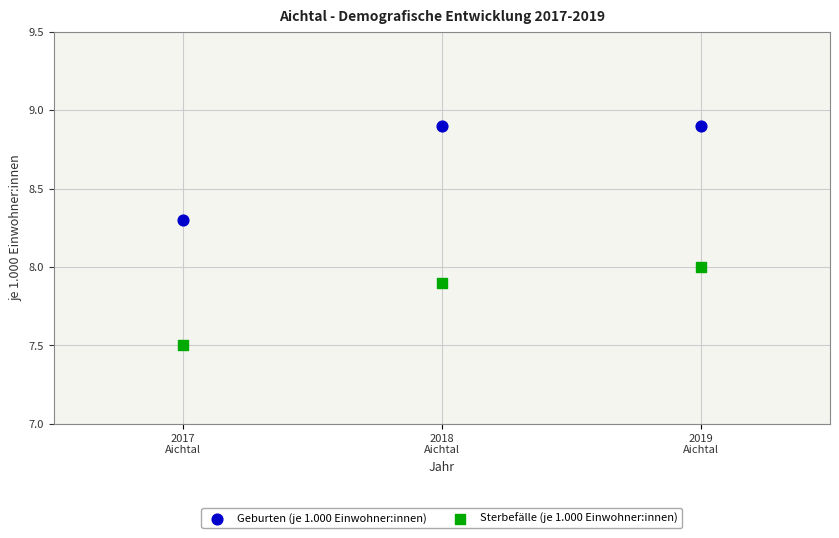

Which series reaches the maximum Y coordinate?

Geburten (je 1.000 Einwohner:innen)